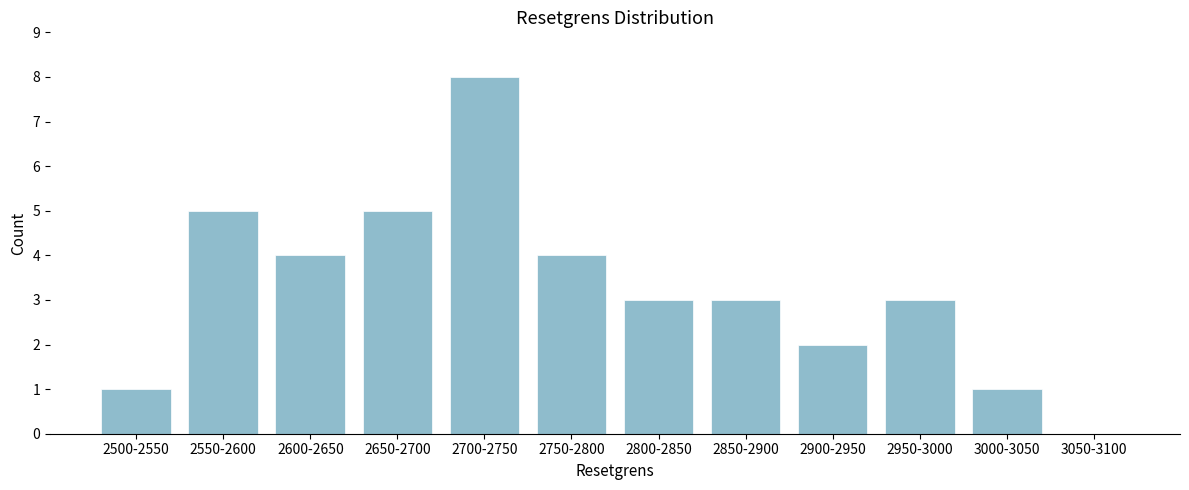

Reading left to right, extract all data points from this chart.

2500-2550=1	2550-2600=5	2600-2650=4	2650-2700=5	2700-2750=8	2750-2800=4	2800-2850=3	2850-2900=3	2900-2950=2	2950-3000=3	3000-3050=1	3050-3100=0